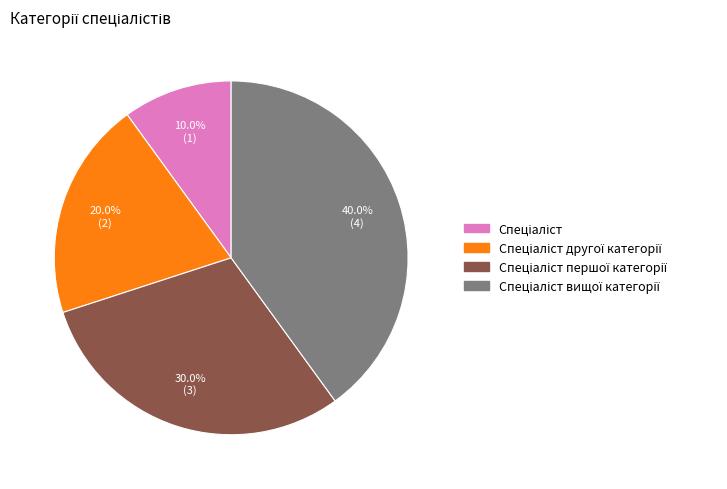

Count the number of slices in the pie.

4